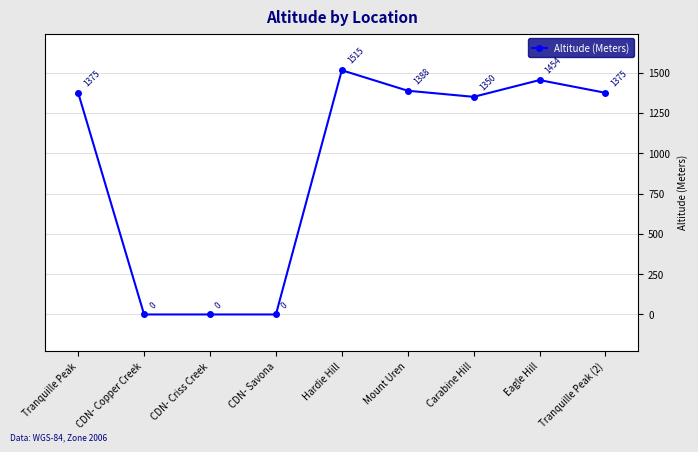

What is the average value?

940